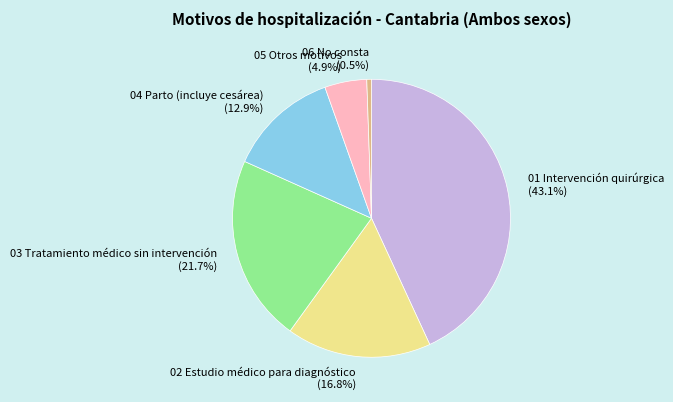

What is the ratio of the value at 05 Otros motivos to the value at 03 Tratamiento médico sin intervención?

0.2